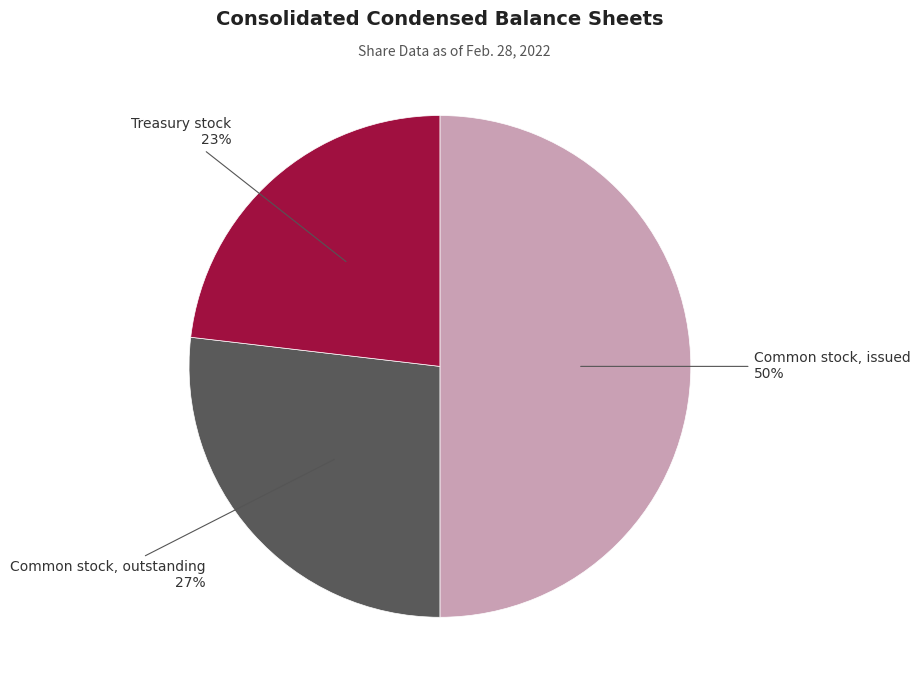

Approximately how many times larger is the value at Treasury stock compared to Common stock, issued?

0.5